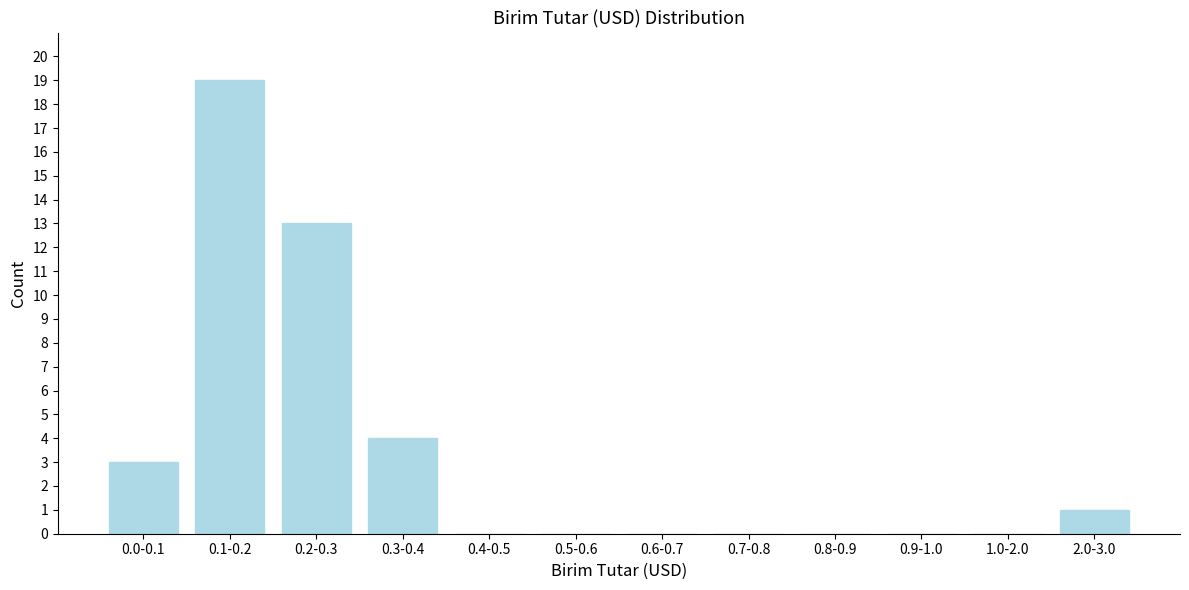

Reading left to right, what are all the values shown in this chart?

0.0-0.1=3	0.1-0.2=19	0.2-0.3=13	0.3-0.4=4	0.4-0.5=0	0.5-0.6=0	0.6-0.7=0	0.7-0.8=0	0.8-0.9=0	0.9-1.0=0	1.0-2.0=0	2.0-3.0=1